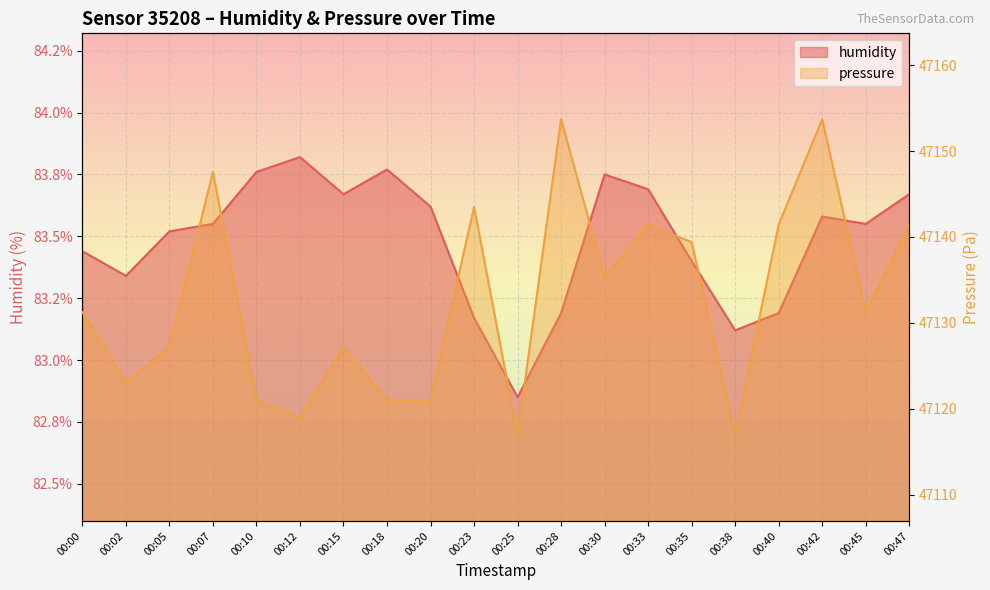

Count the number of data series in this chart.

2